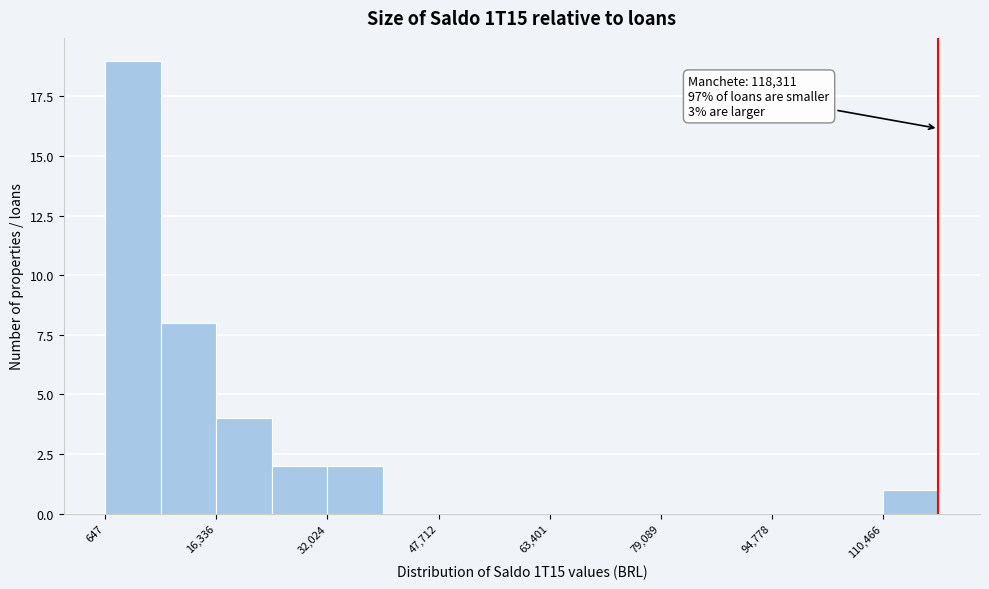

Around what value on the x-axis is the tallest bar? Give the approximate position of its centre, as read against the axis.

4000